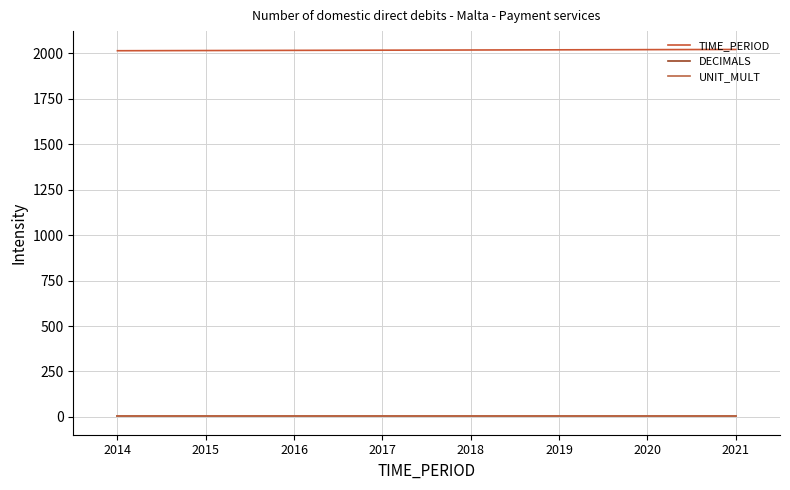

Rank the categories by UNIT_MULT value from highest to lowest.

2014, 2015, 2016, 2017, 2018, 2019, 2020, 2021